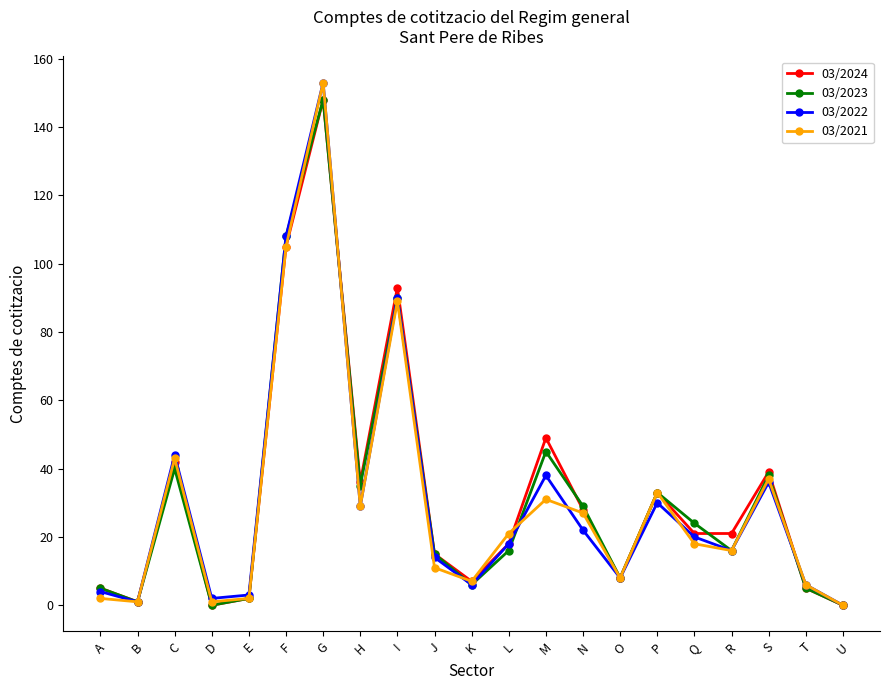

How many lines are shown in the chart?

4